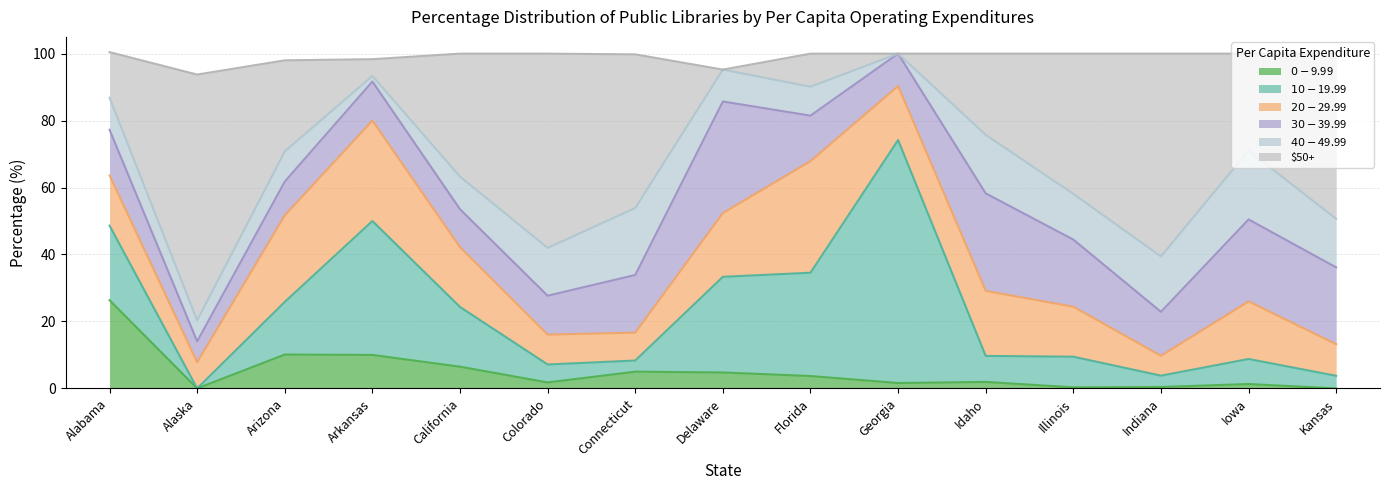

The value of $0-$9.99 at Iowa is 1.3. True or false?

True